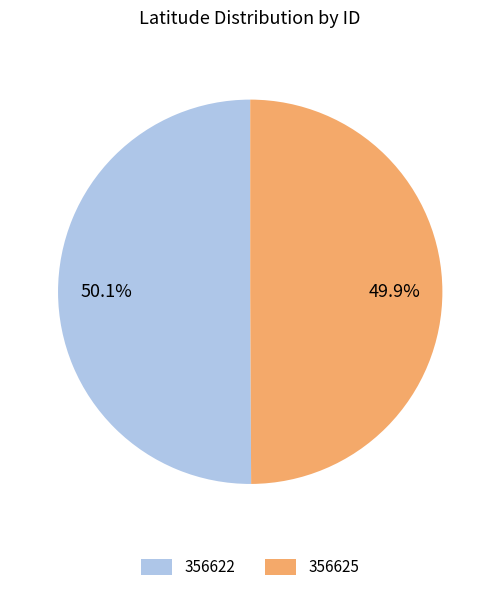

To the nearest percent, what portion does 356622 represent?

50%